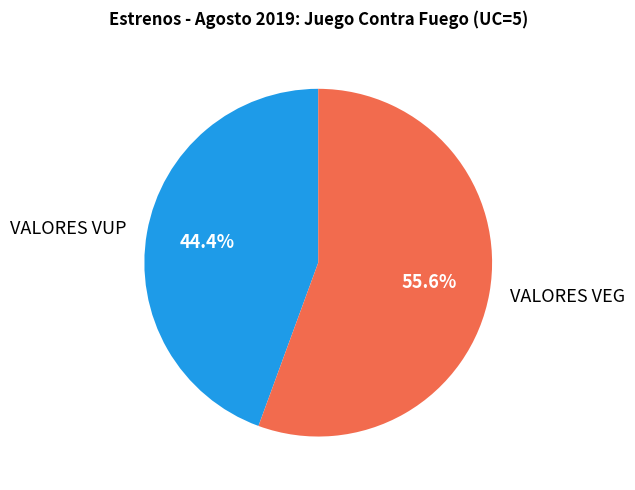

To the nearest percent, what is the average slice percentage?

50%